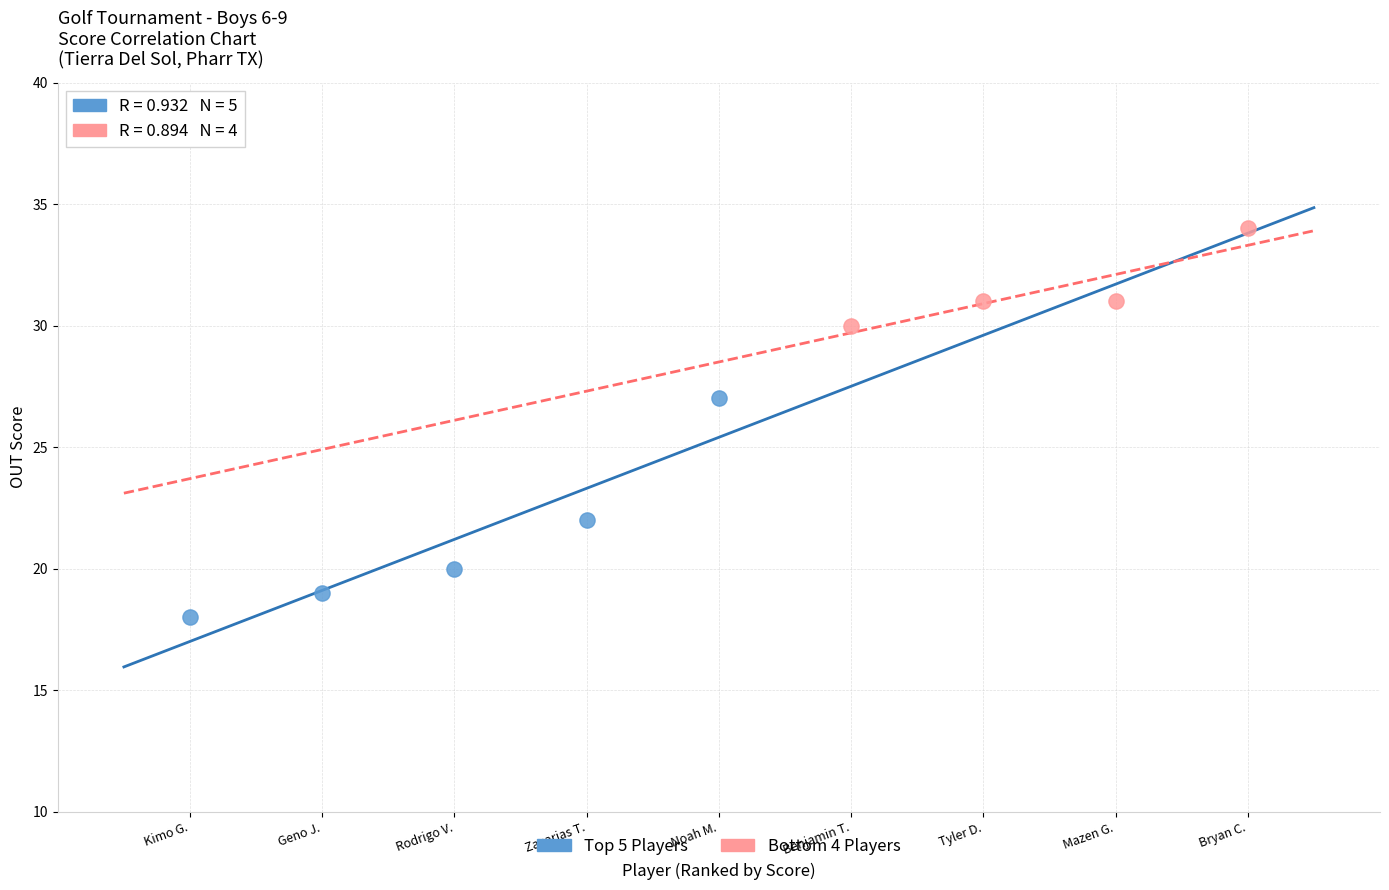

Which series contains the highest Y value?

Bottom 4 Players